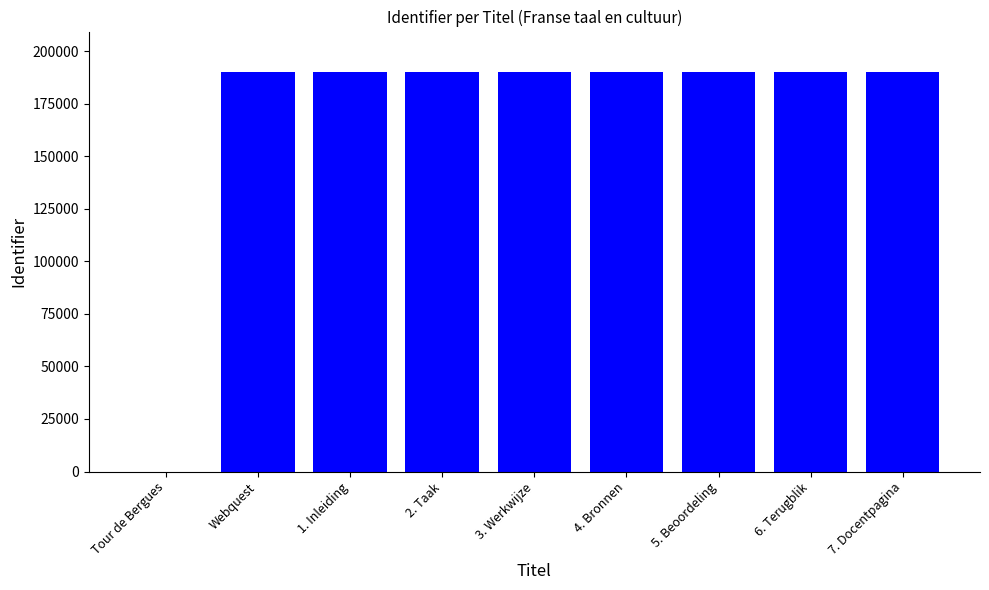

What is the change in value from Tour de Bergues to 5. Beoordeling?

+190333